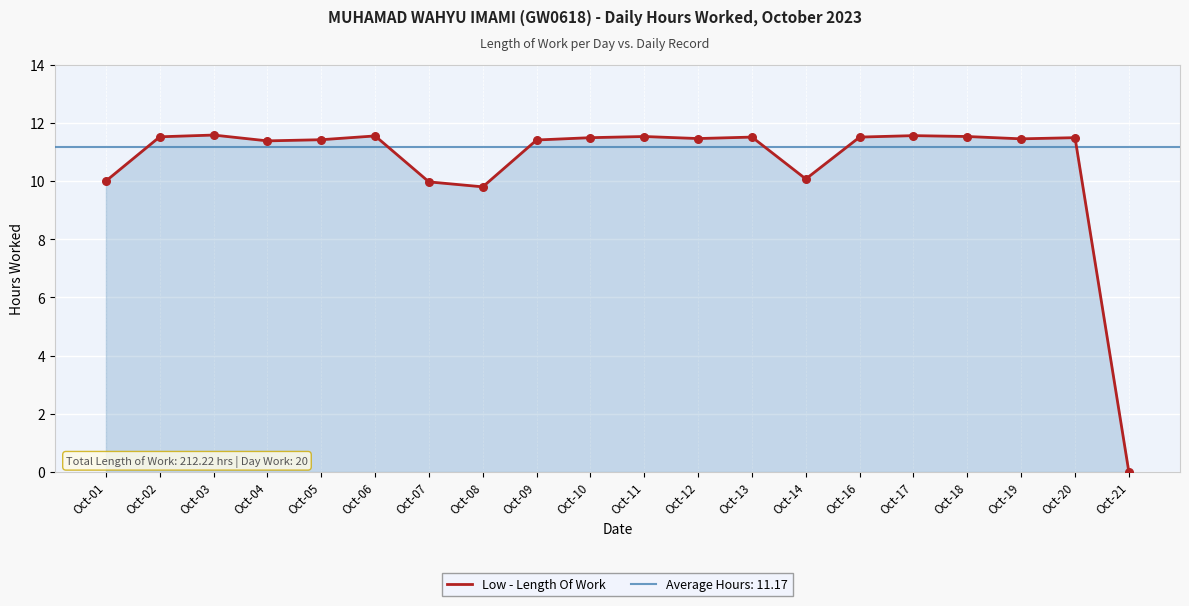

What is the change in value from Oct-06 to Oct-19?

-0.1